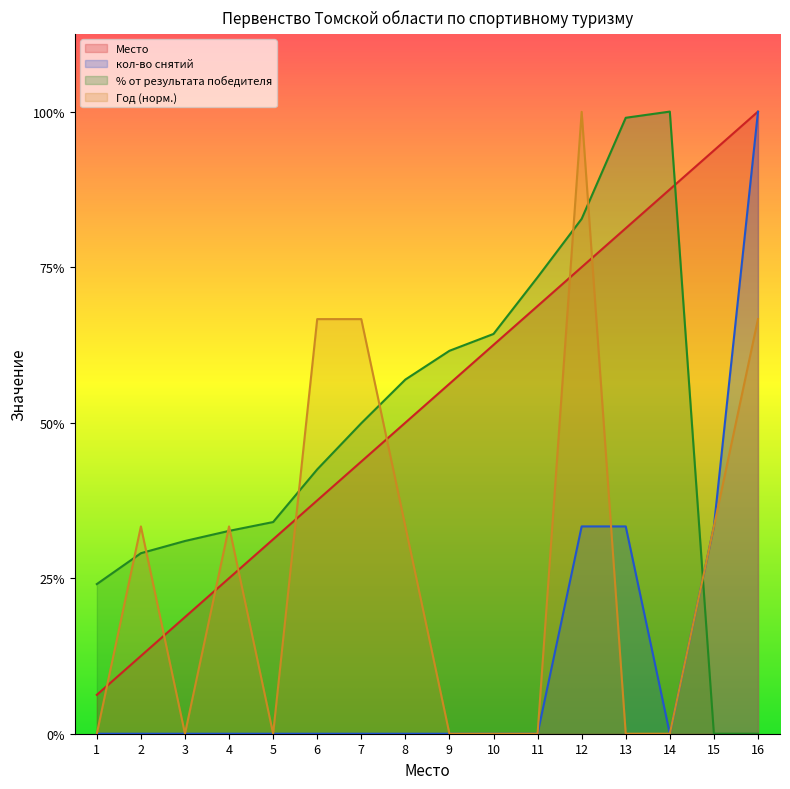

True or false: Год has more than 0 interior local peaks.

True